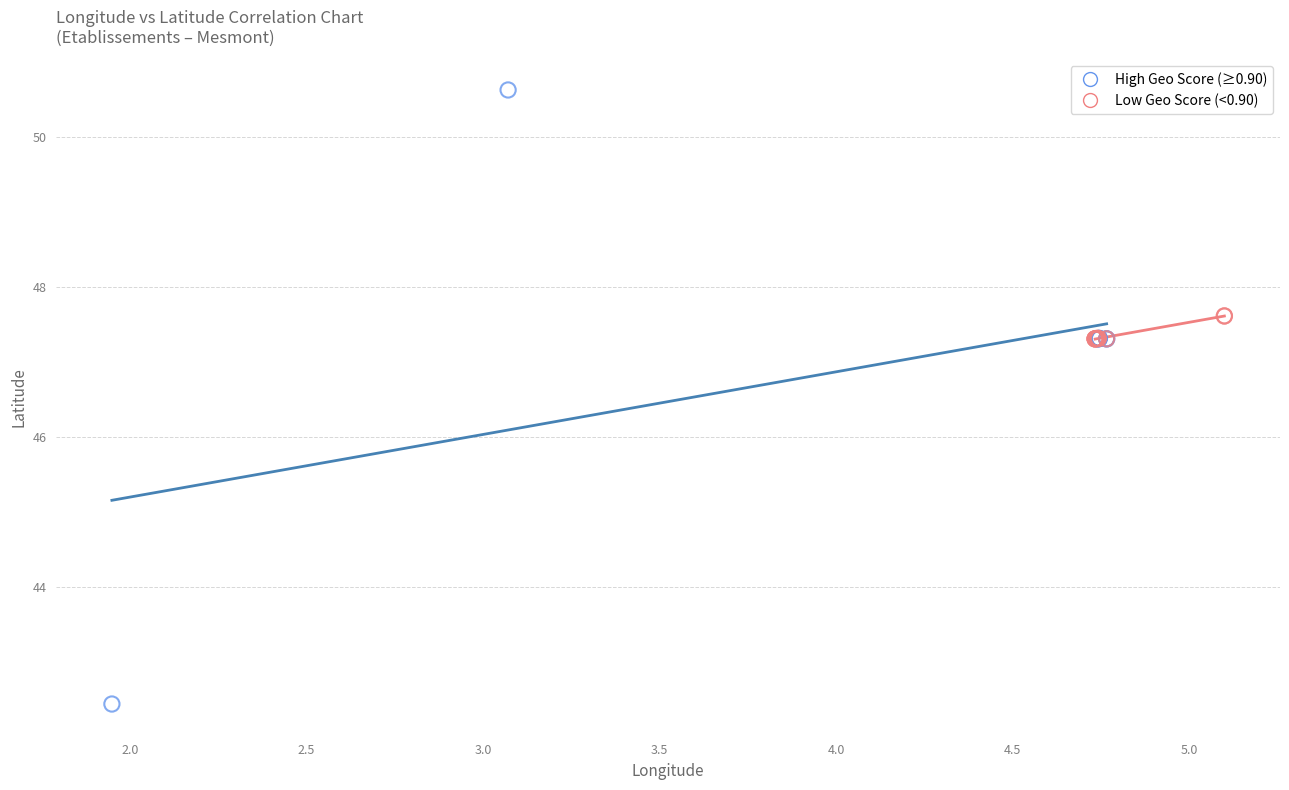

Which series contains the lowest Y value?

High Geo Score (≥0.90)